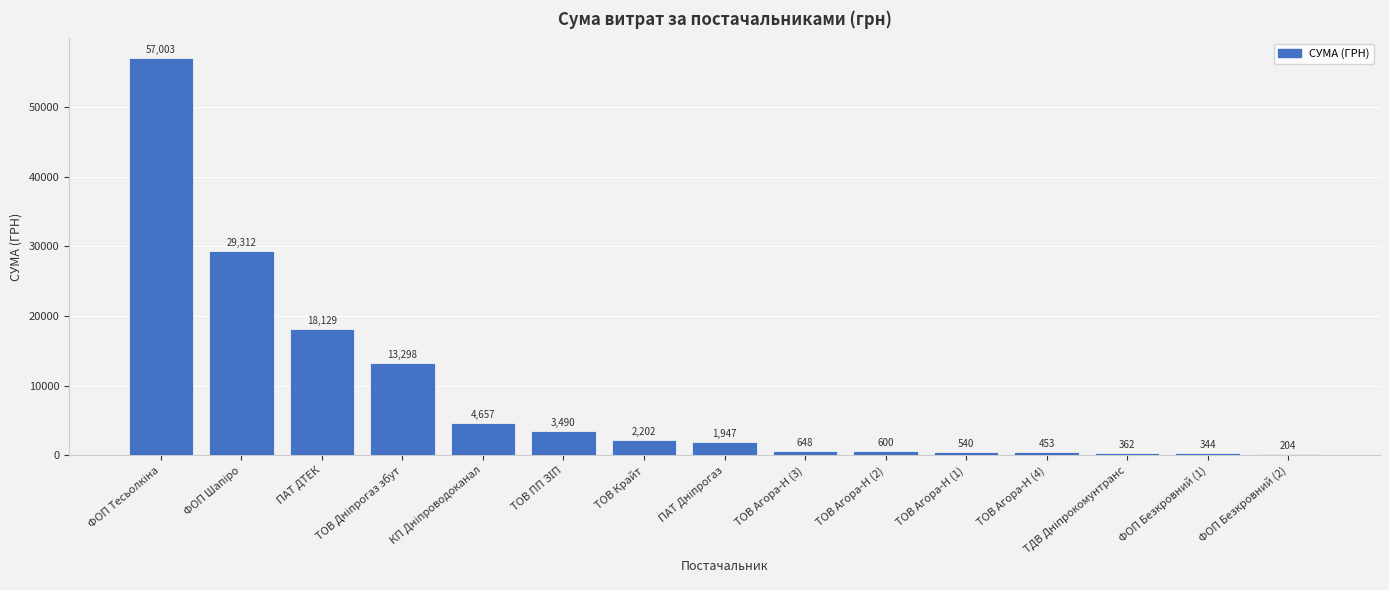

What value does the data have at ТОВ Агора-Н (4)?

453.0